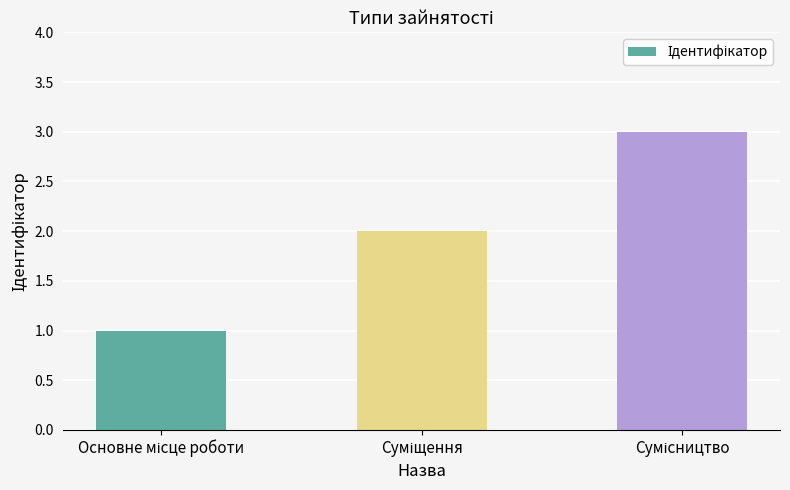

Count the number of categories in the chart.

3